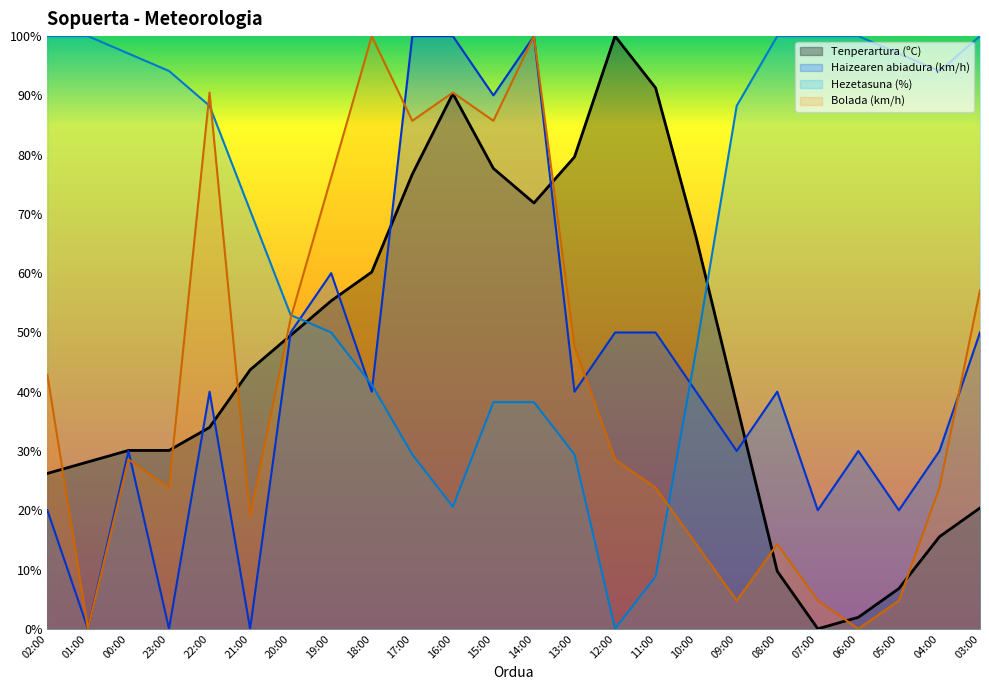

Where is the first local minimum for Hezetasuna (%)?

16:00